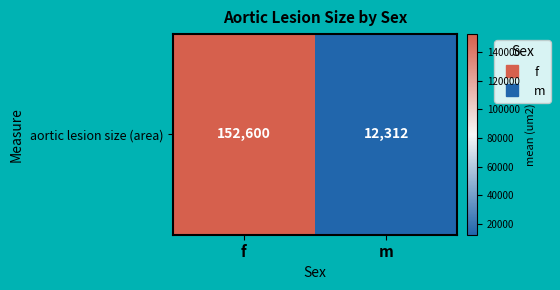

True or false: the data shows 4438 at m.

False